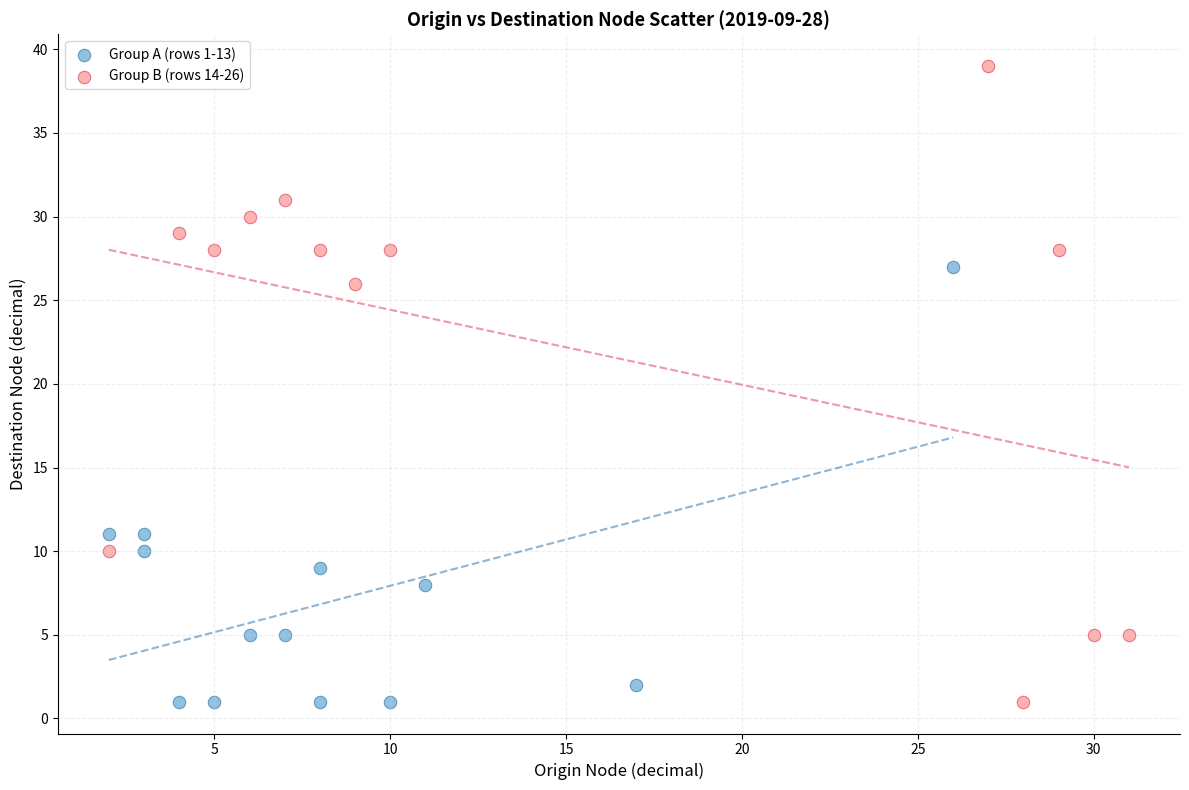

Which series has the largest Y range (max minus min)?

Group B (rows 14-26)